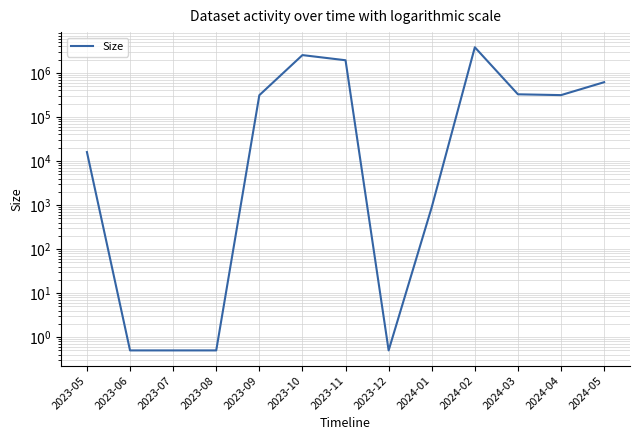

How many points are higher than both their immediate neighbors (excluding endpoints)?

2